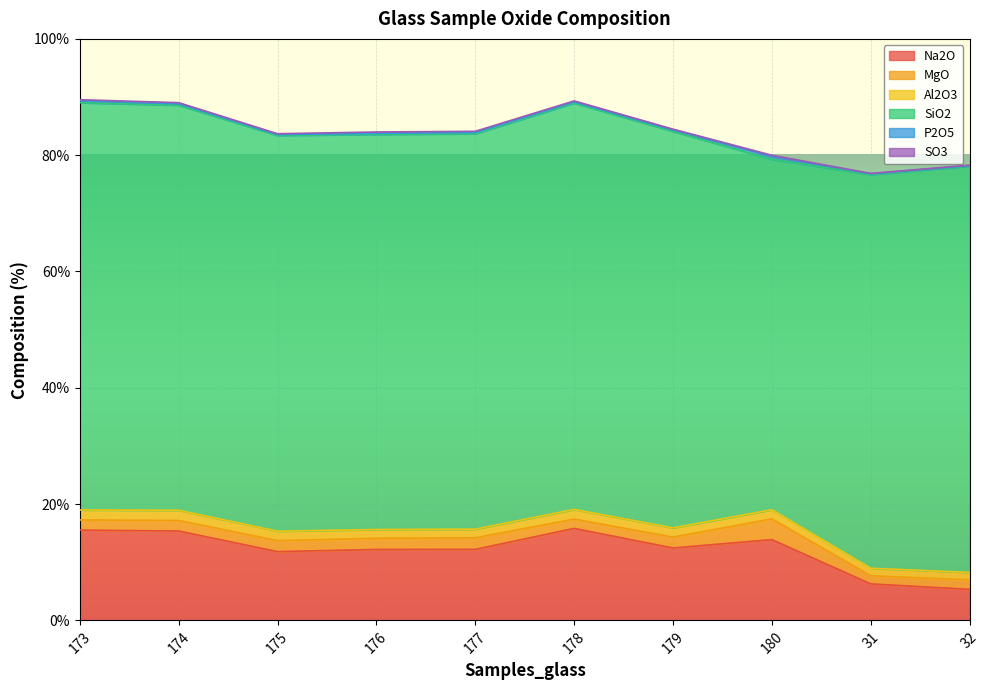

Rank the categories by Na2O value from highest to lowest.

178, 173, 174, 180, 179, 177, 176, 175, 31, 32